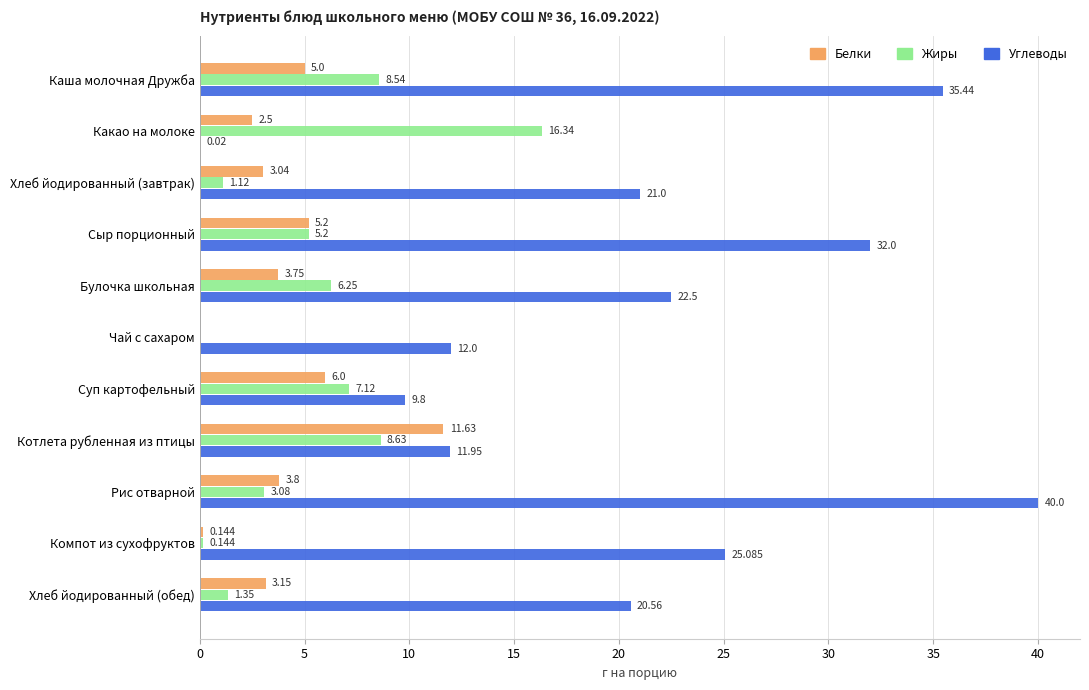

Is the value of Углеводы at Компот из сухофруктов greater than the value of Белки at Котлета рубленная из птицы?

Yes